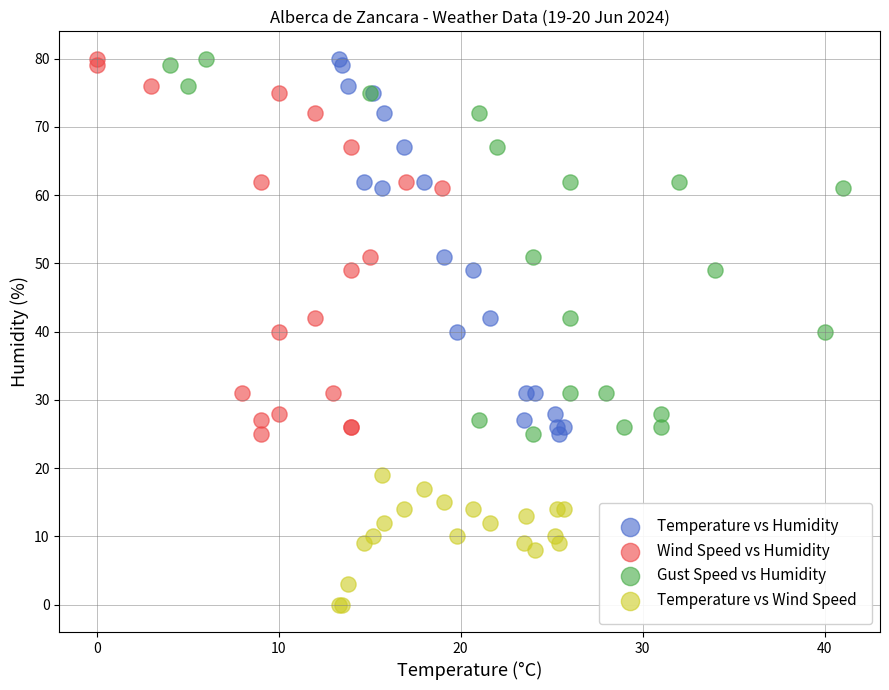

Which series contains the lowest Y value?

Temperature vs Wind Speed